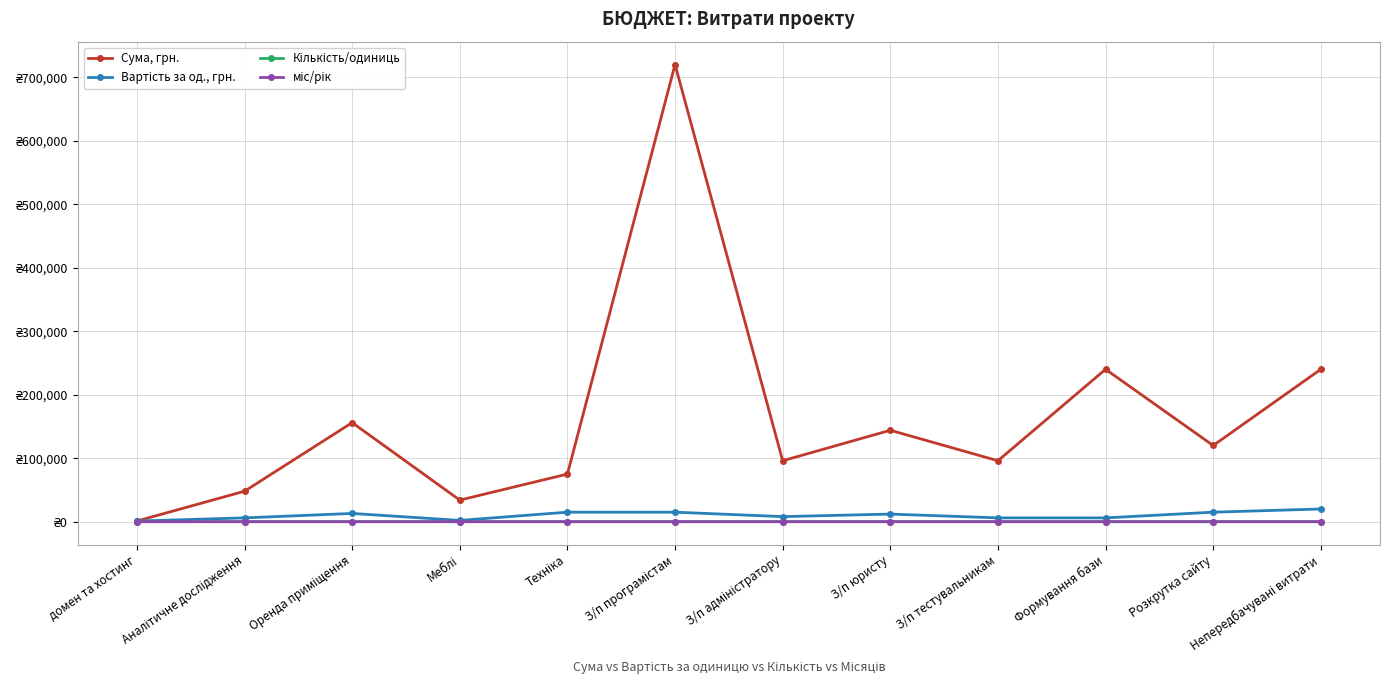

What is the sum of all Кількість/одиниць values?

48